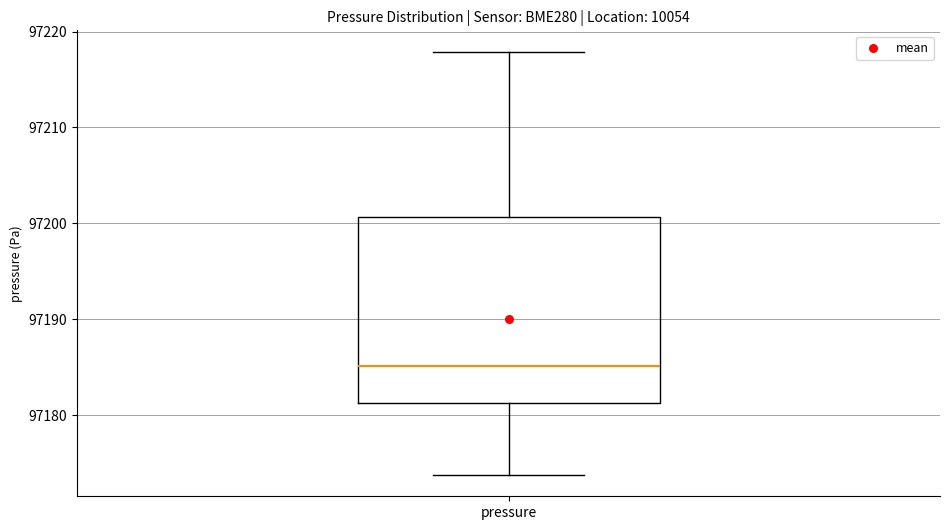

Where is the lower edge of the box for pressure on the y-axis? The values are not printed on the chart, so give them approximately, as read against the axis.

97181